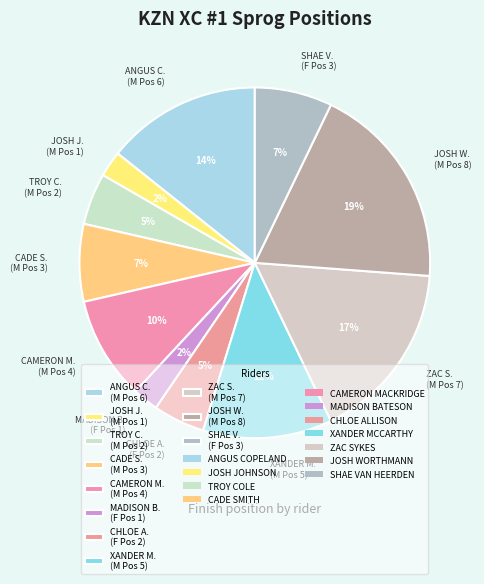

Is it true that SHAE V. (F Pos 3) is 7% of the pie?

True